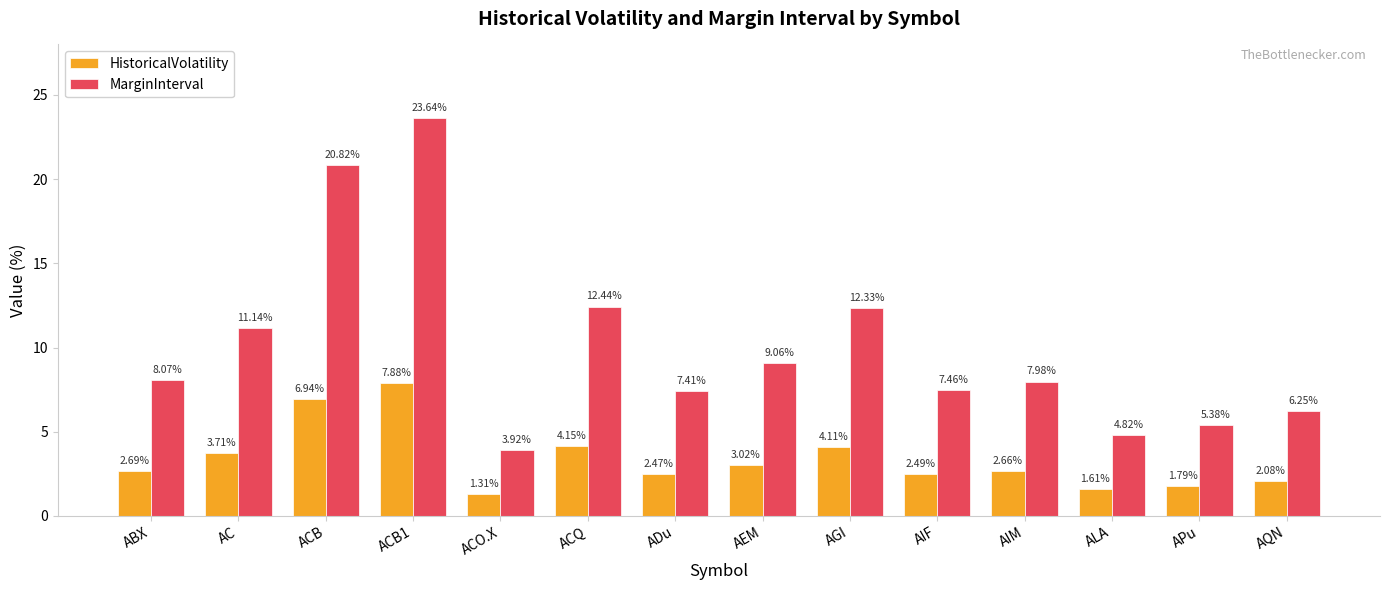

How many categories are shown in the chart?

14